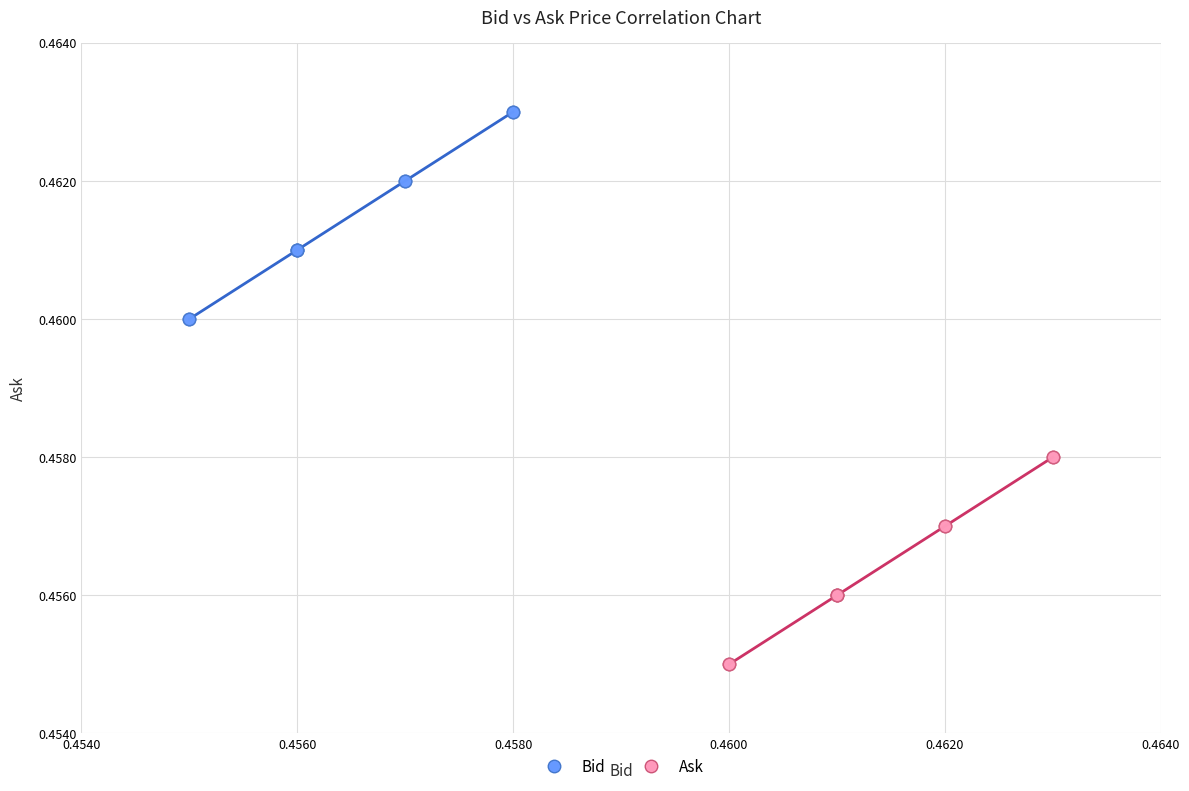

Which series contains the lowest Y value?

Ask